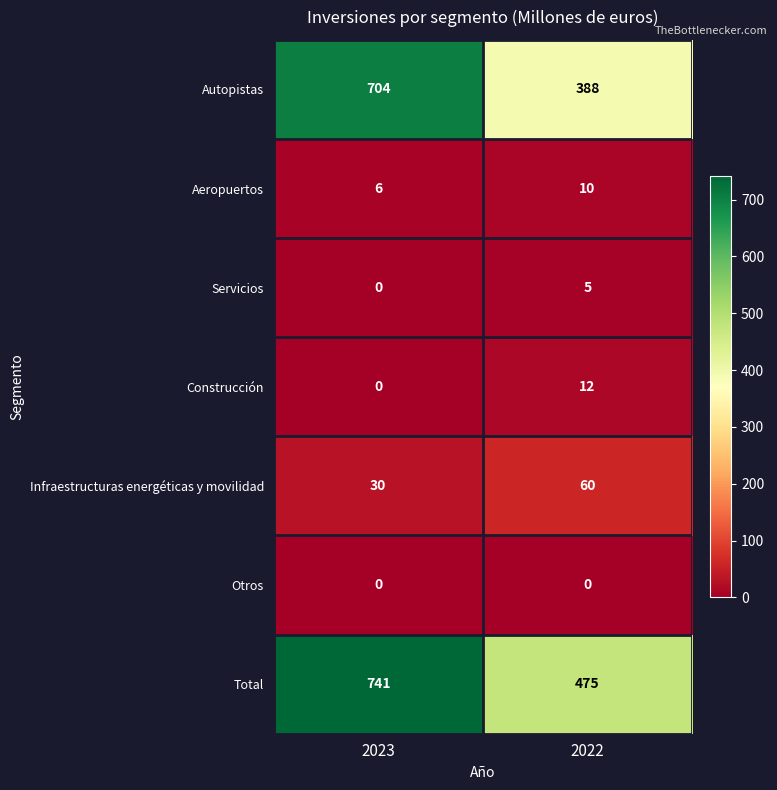

Which category has the lowest value in the Construcción series?

2023